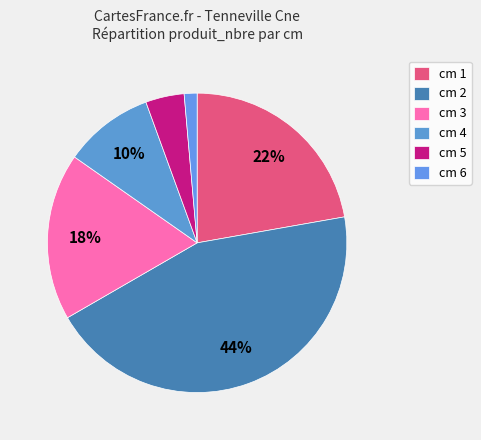

To the nearest percent, what is the average slice percentage?

17%